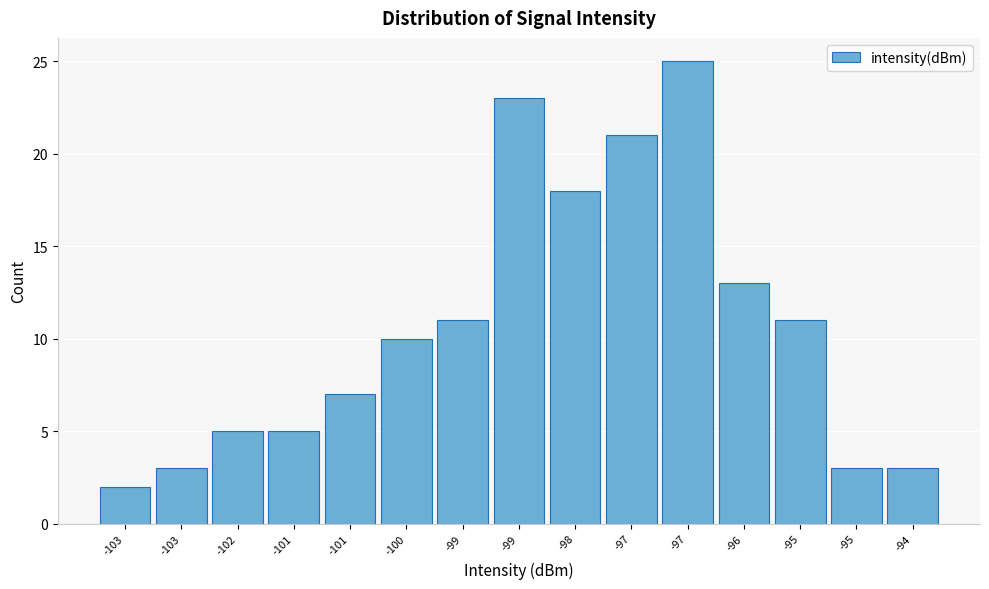

Does the chart contain any negative values?

No